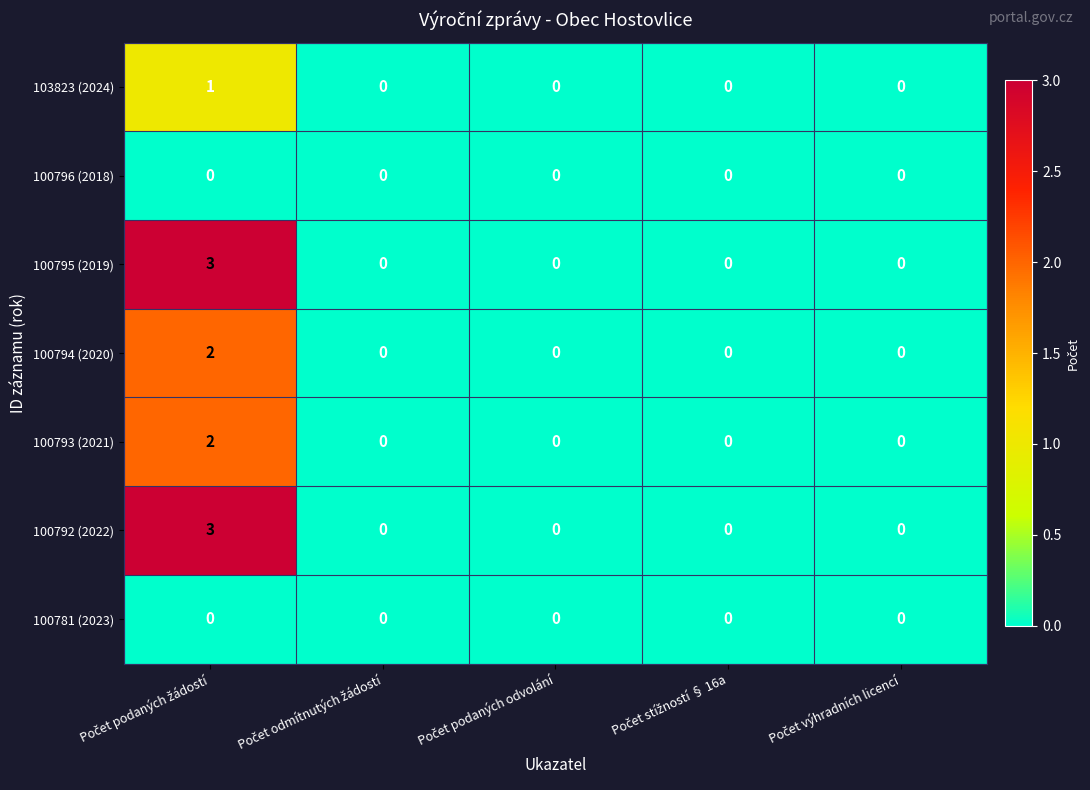

At how many categories does at least one series exceed 1?

1